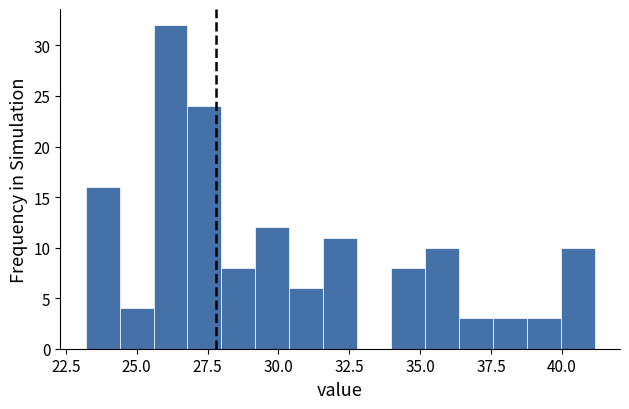

Read against the x-axis, roughly where is the centre of the tallest bar?

26.0